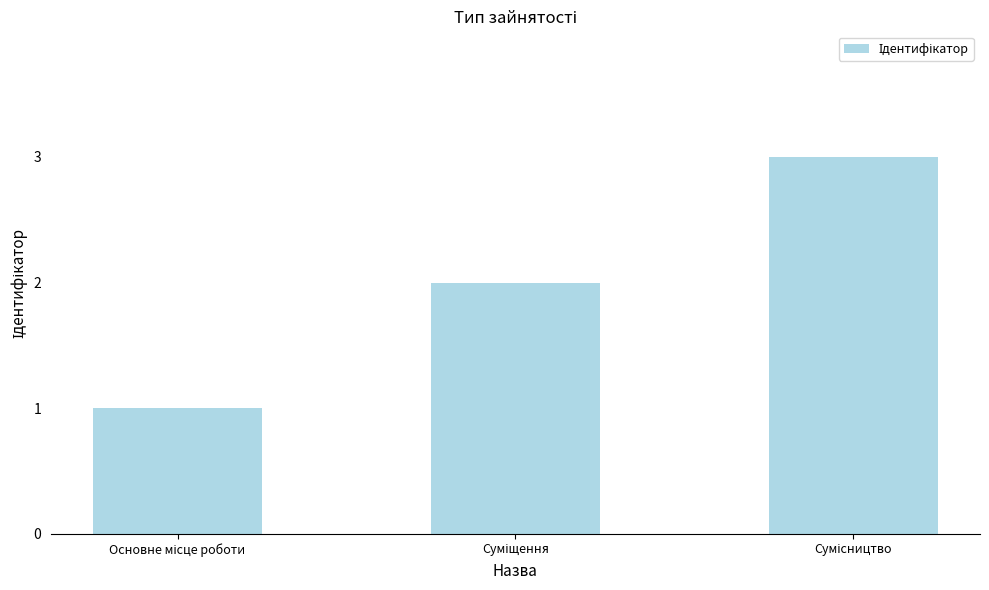

What is the greatest value displayed?

3